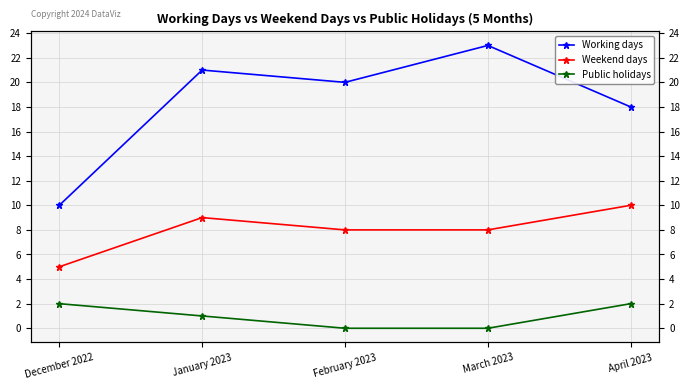

Which category has the lowest value in the Weekend days series?

December 2022